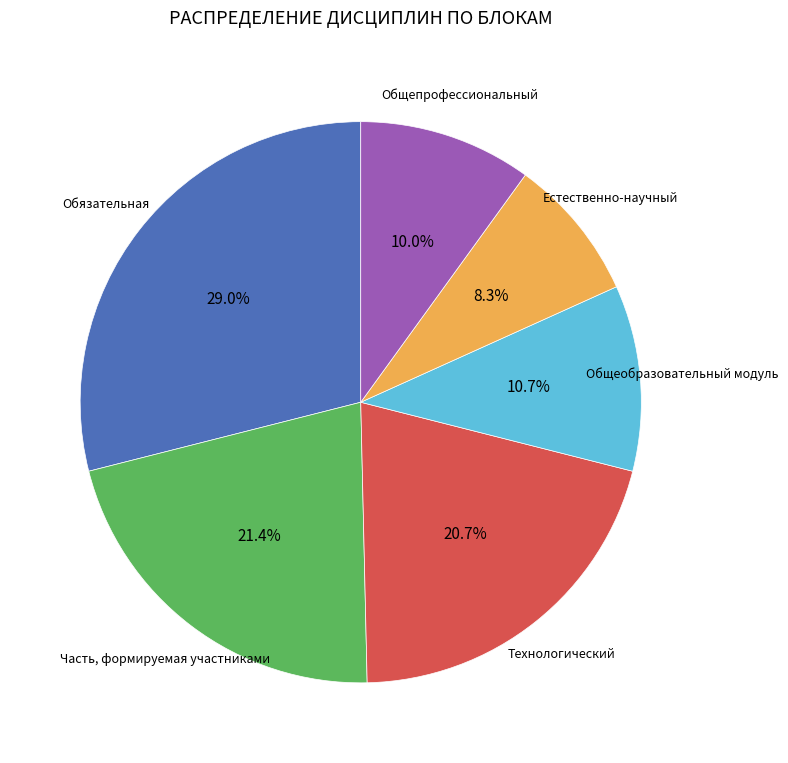

Does any single category account for the majority?

No